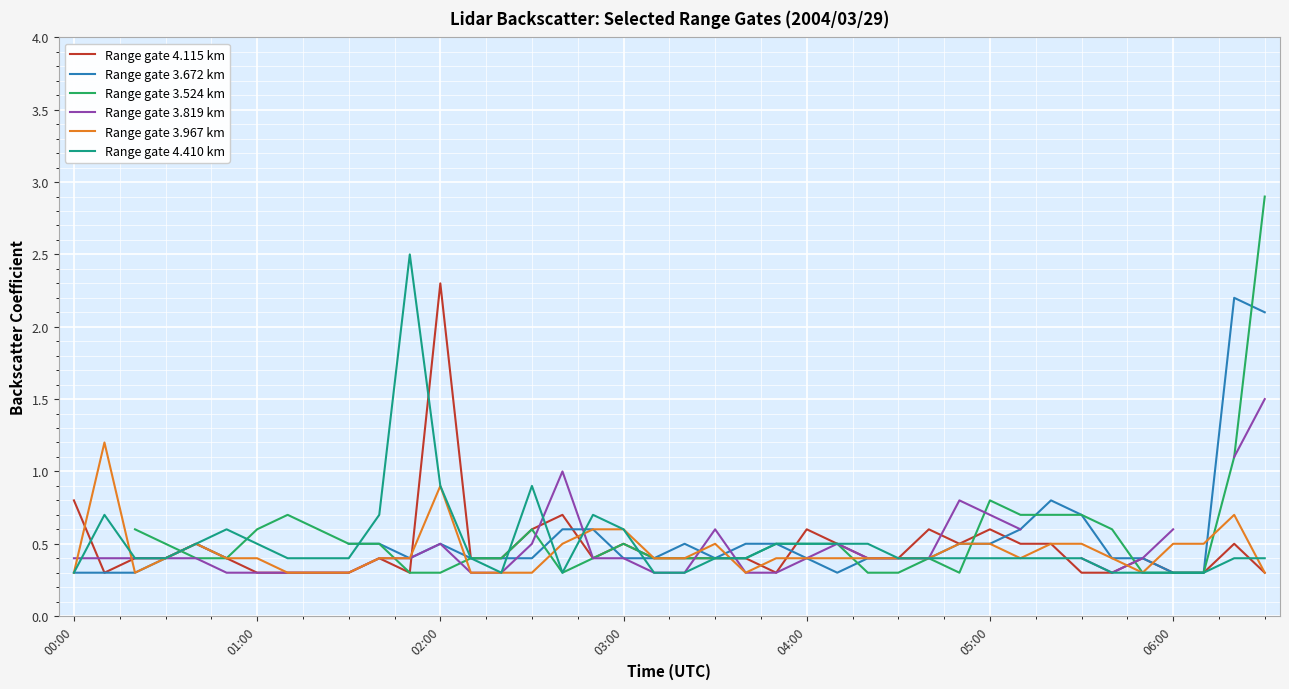

The Range gate 3.967 km series shows 0.5 at 05:00. True or false?

True